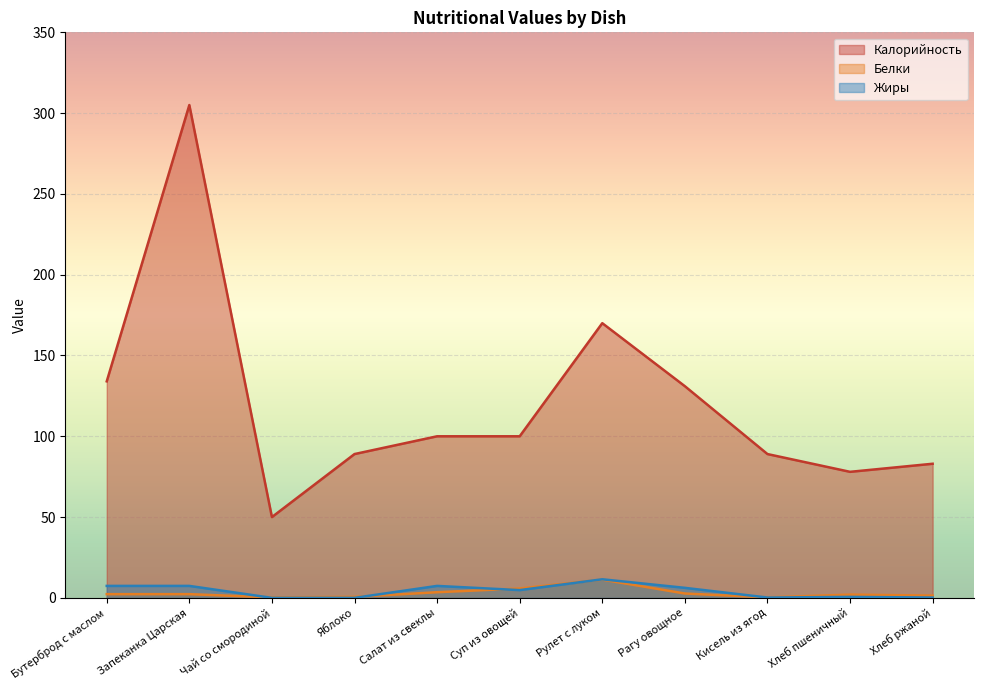

At which category does Белки reach its first local valley?

Чай со смородиной